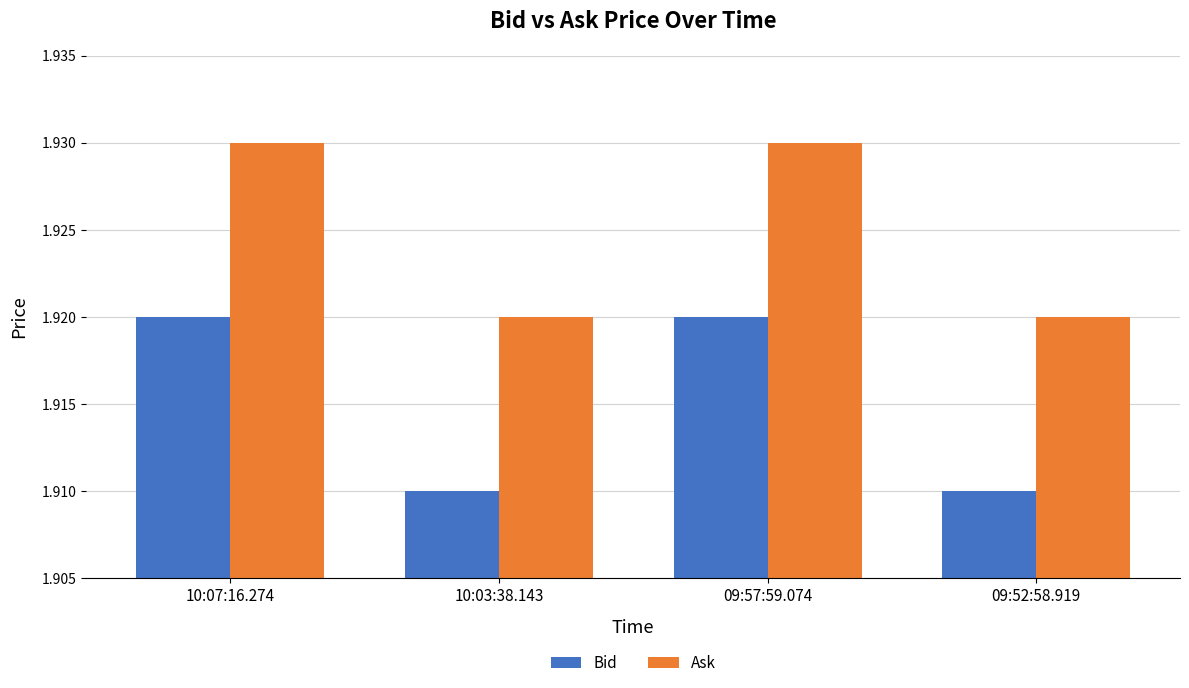

True or false: Ask has a value of 1.3 at 10:07:16.274.

False